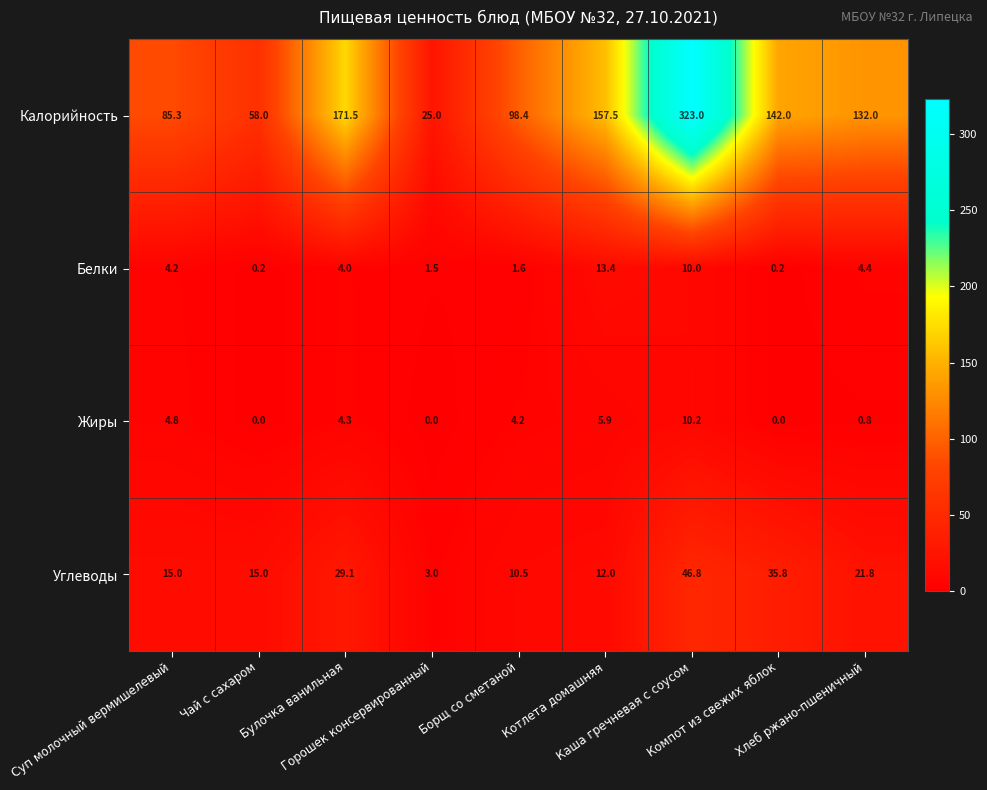

How many categories are shown in the chart?

9